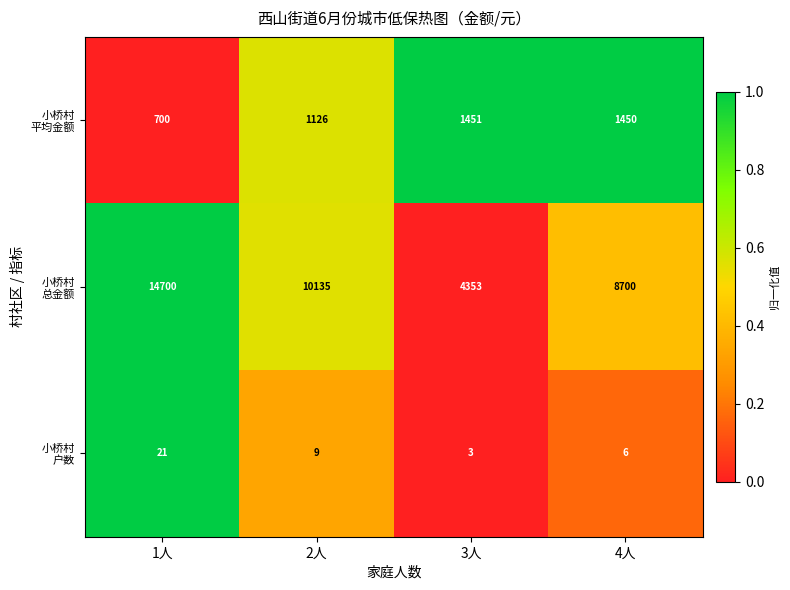

What is the spread (max minus min) of values at 4人?

8694